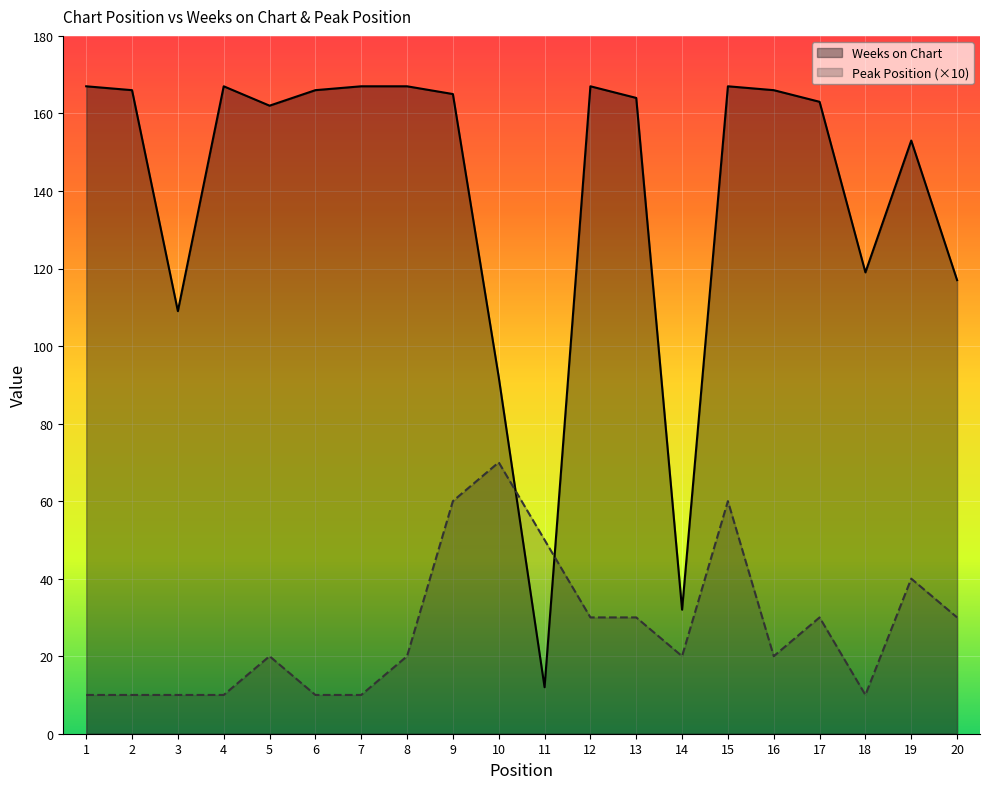

What are all the series names shown in the legend?

Weeks on Chart, Peak Position (×10)